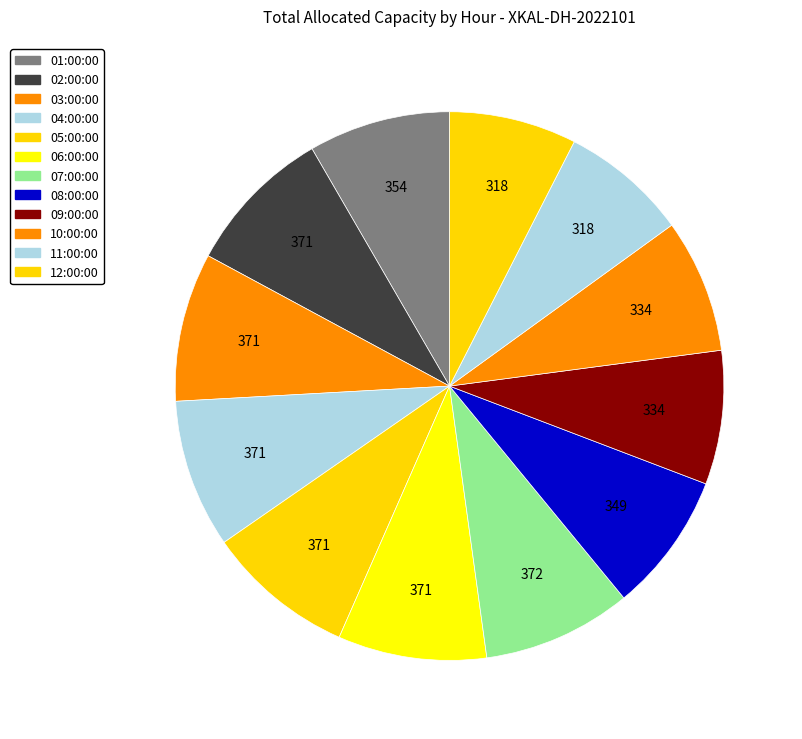

To the nearest percent, what is the difference between the 07:00:00 and 10:00:00 slice percentages?

1%